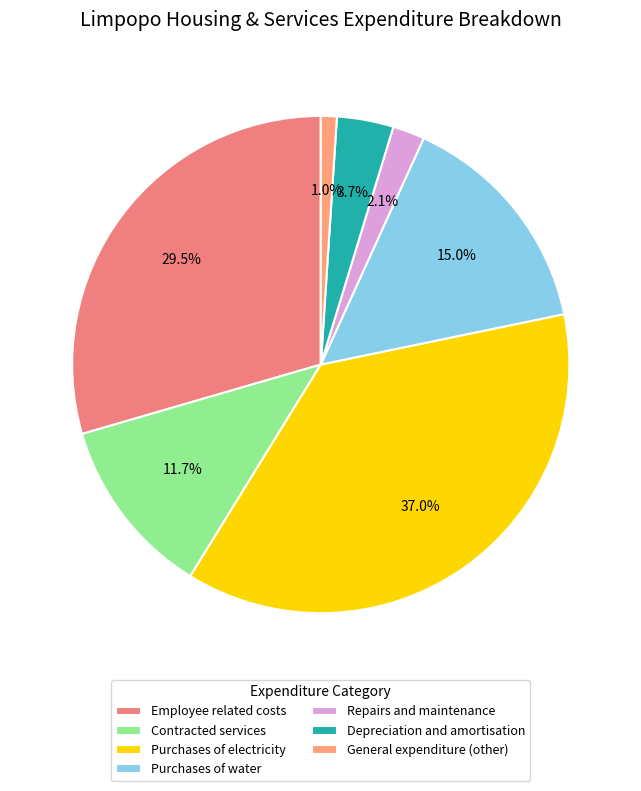

Is there a majority slice in this chart?

No